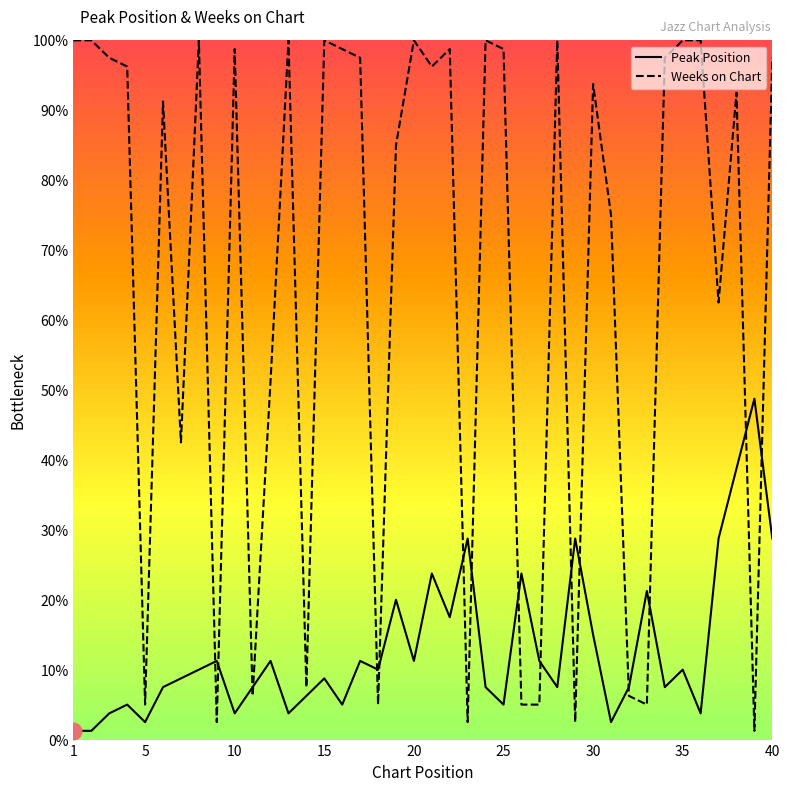

What are all the series names shown in the legend?

Peak Position, Weeks on Chart